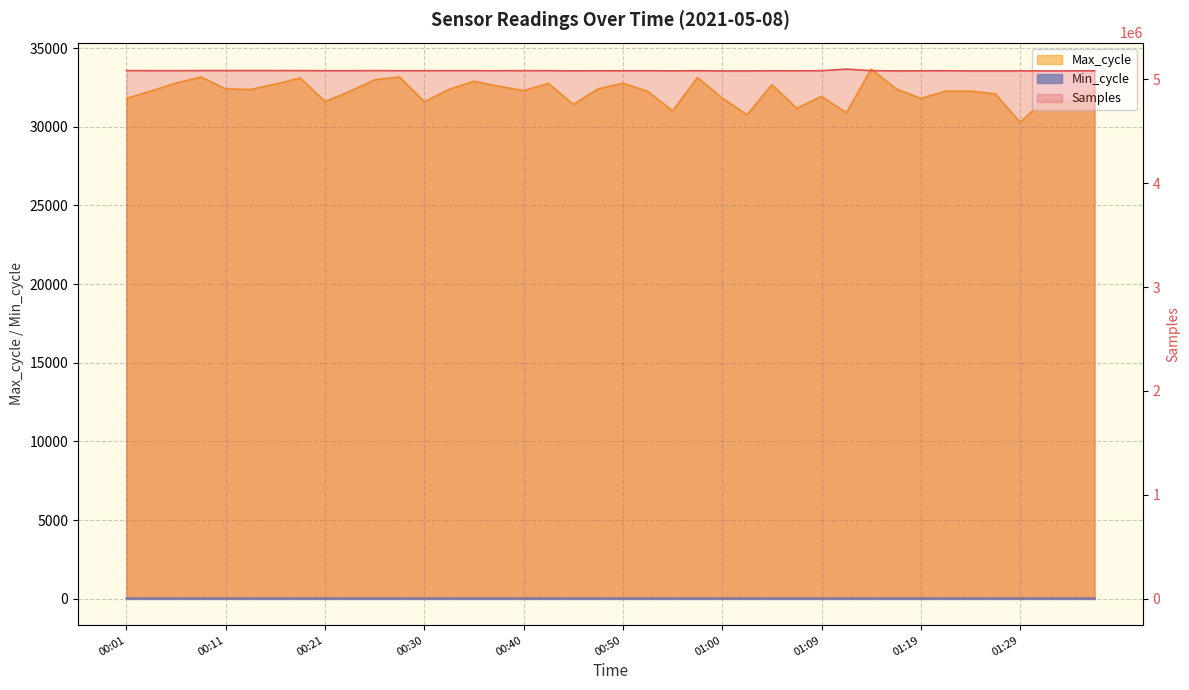

What is the difference between the second highest and second lowest values in the Max_cycle series?

2404